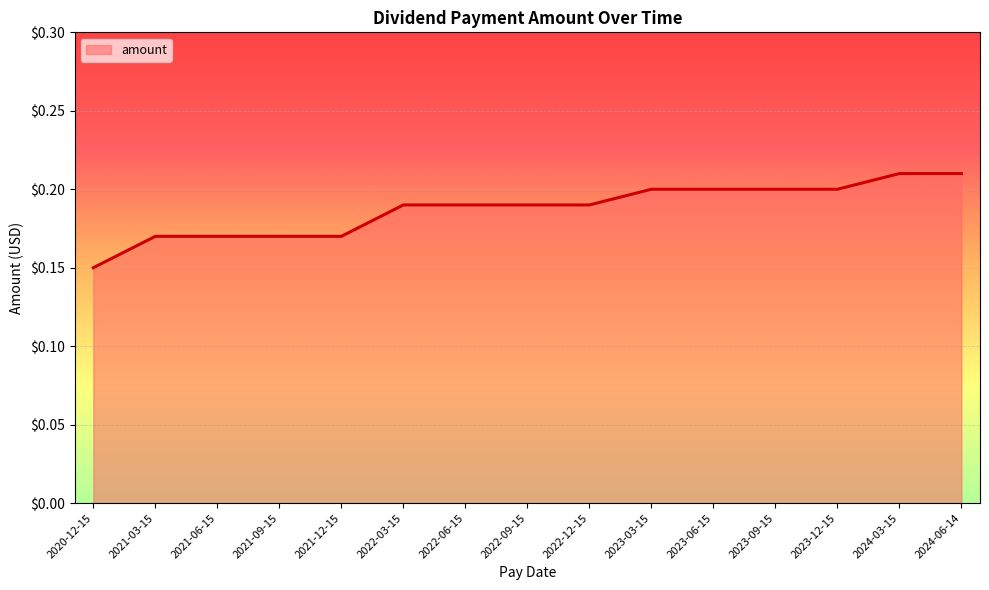

Which has a higher value, 2022-03-15 or 2021-06-15?

2022-03-15